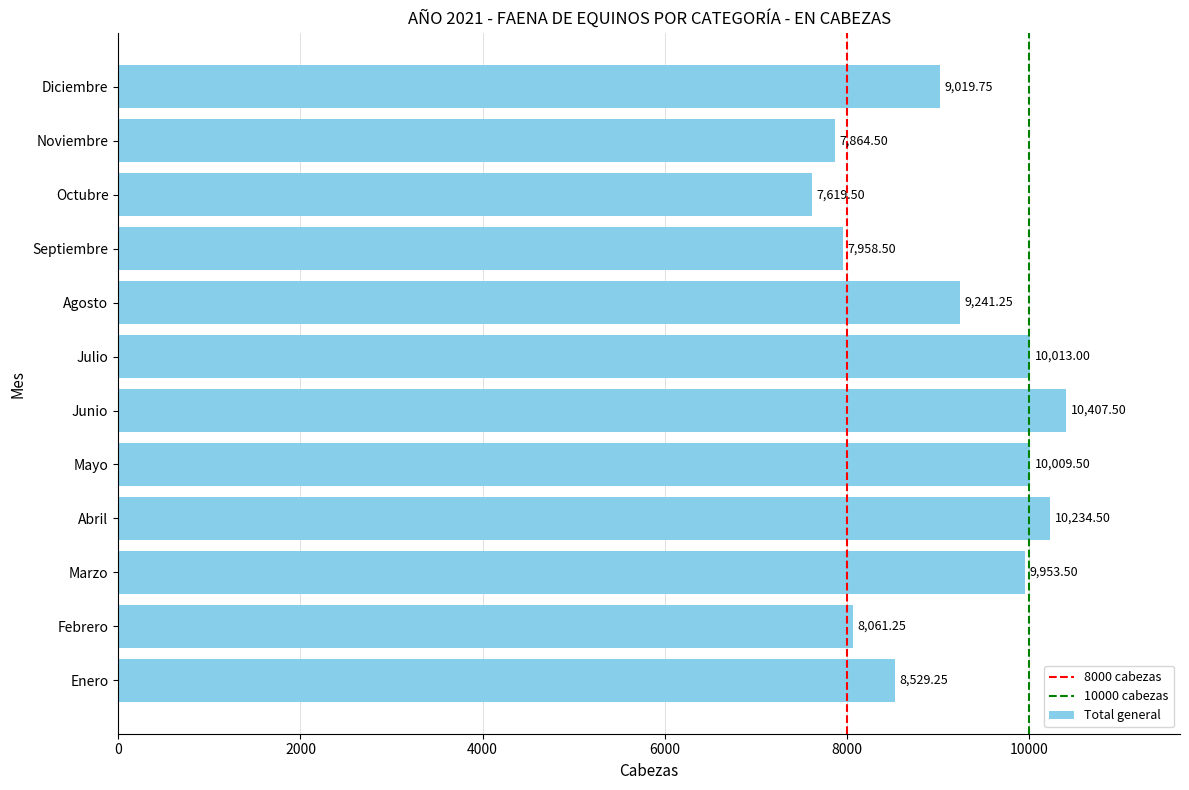

Count the number of data series in this chart.

1